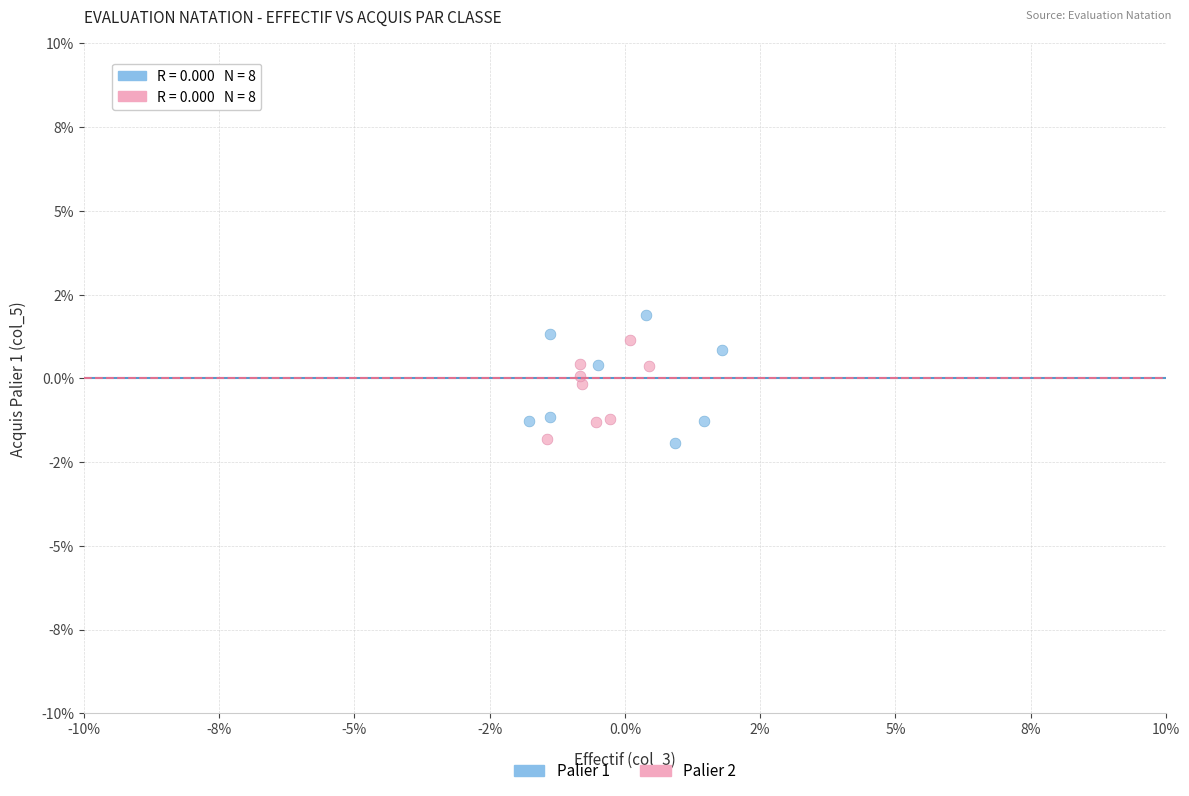

What are all the series names shown in the legend?

Palier 1, Palier 2